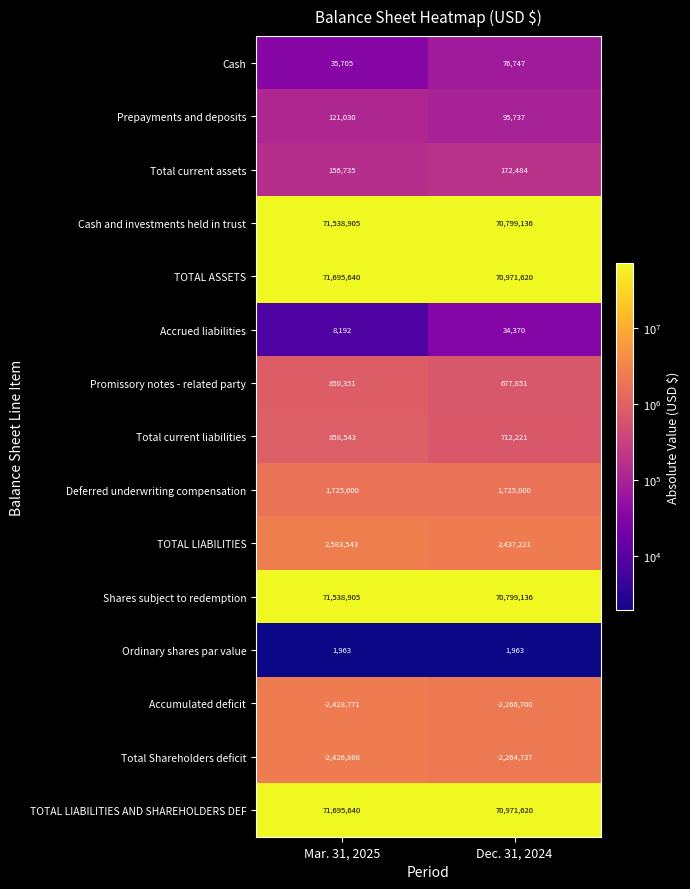

What is the difference between the highest and lowest values at Mar. 31, 2025?

74124411